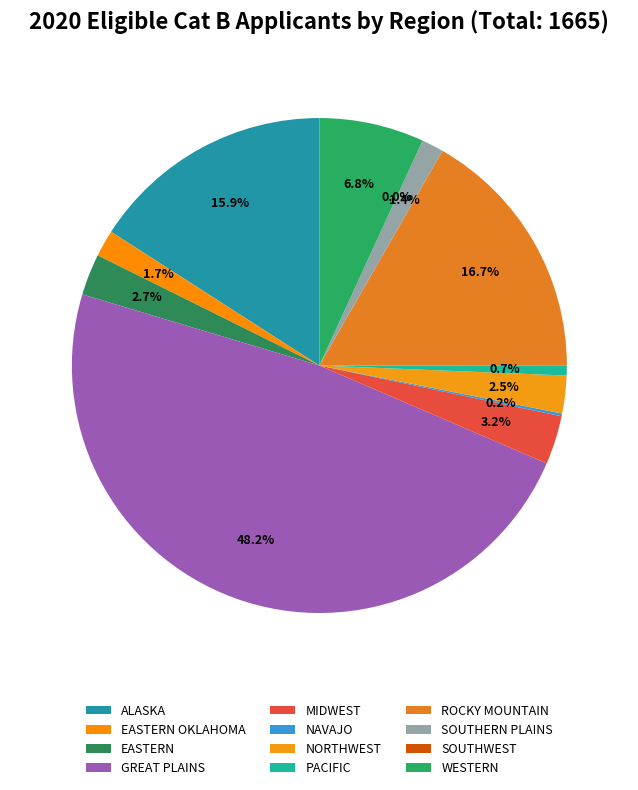

Which slice is the largest?

GREAT PLAINS